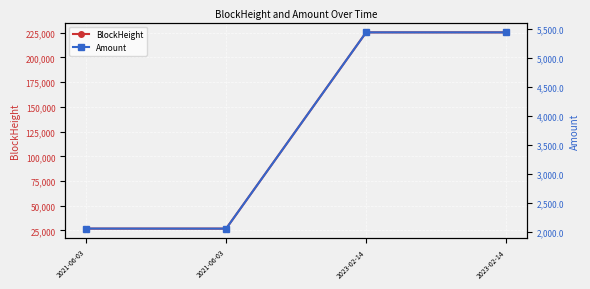

Reading left to right, extract all data points from this chart.

BlockHeight: 2021-06-03=26894.0	2021-06-03=26899.0	2023-02-14=225352.0	2023-02-14=225357.0
Amount: 2021-06-03=2055.9	2021-06-03=2054.8	2023-02-14=5438.2	2023-02-14=5438.2